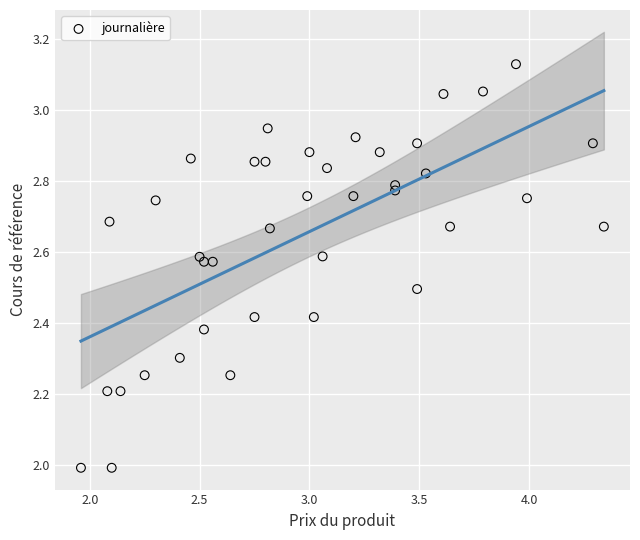

What is the range of Y values (max minus min)?

1.1